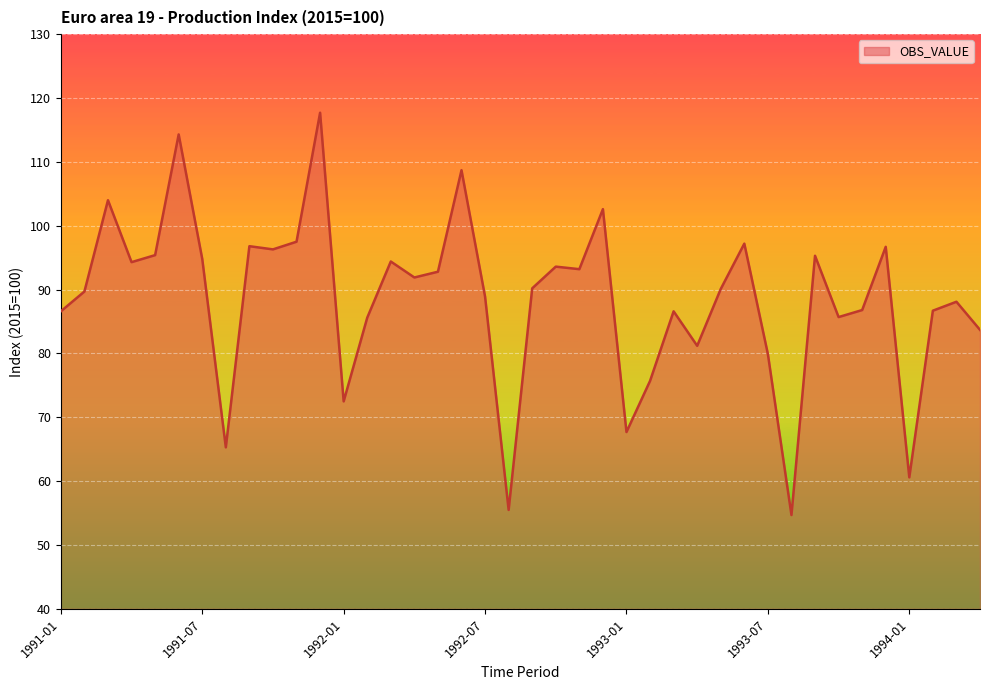

What is the difference between the maximum and minimum values?

63.0